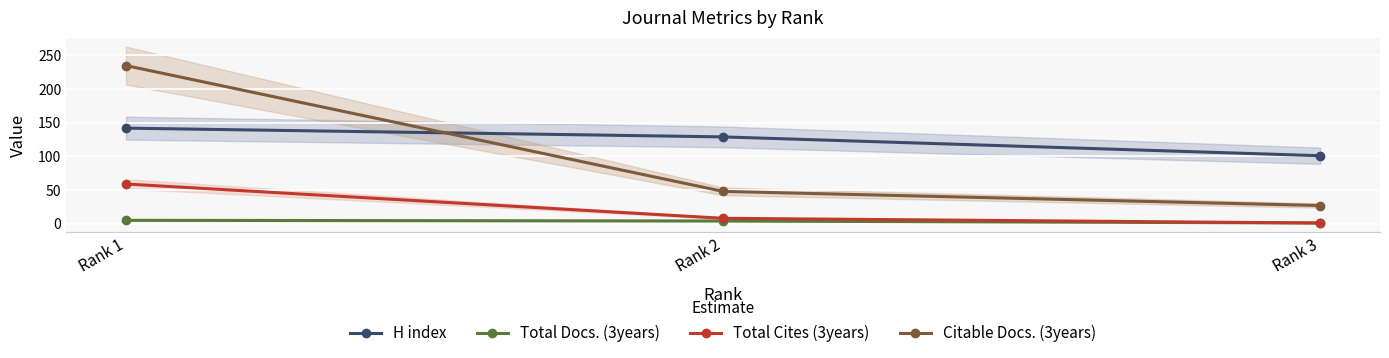

Is it true that Citable Docs. (3years) equals 36 at Rank 3?

False